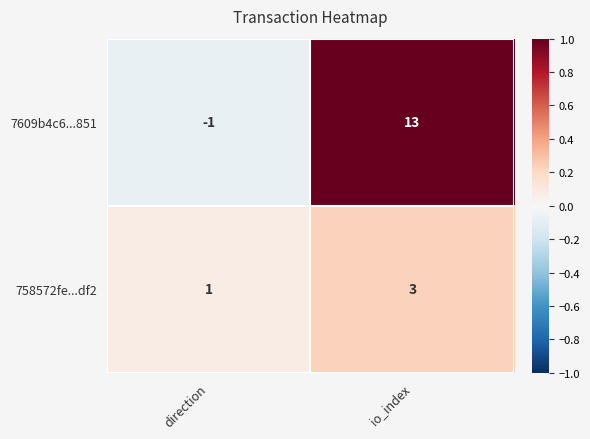

Is it true that 758572fe...df2 equals 3 at io_index?

True